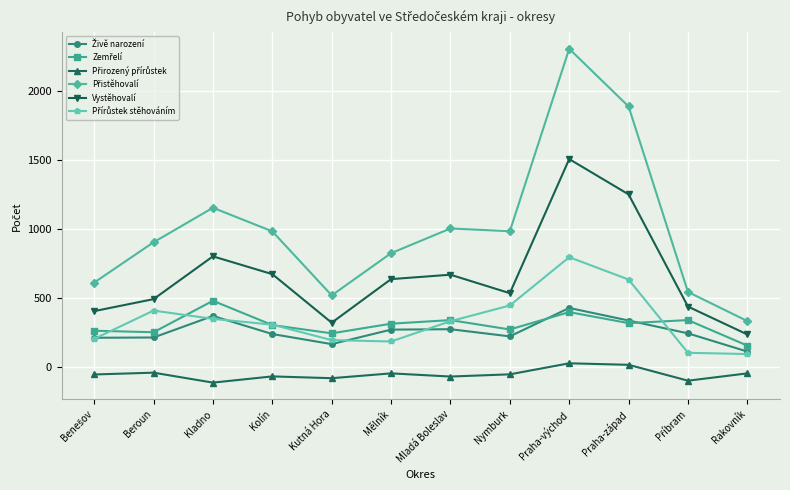

Does the chart display data point markers on the line(s)?

Yes